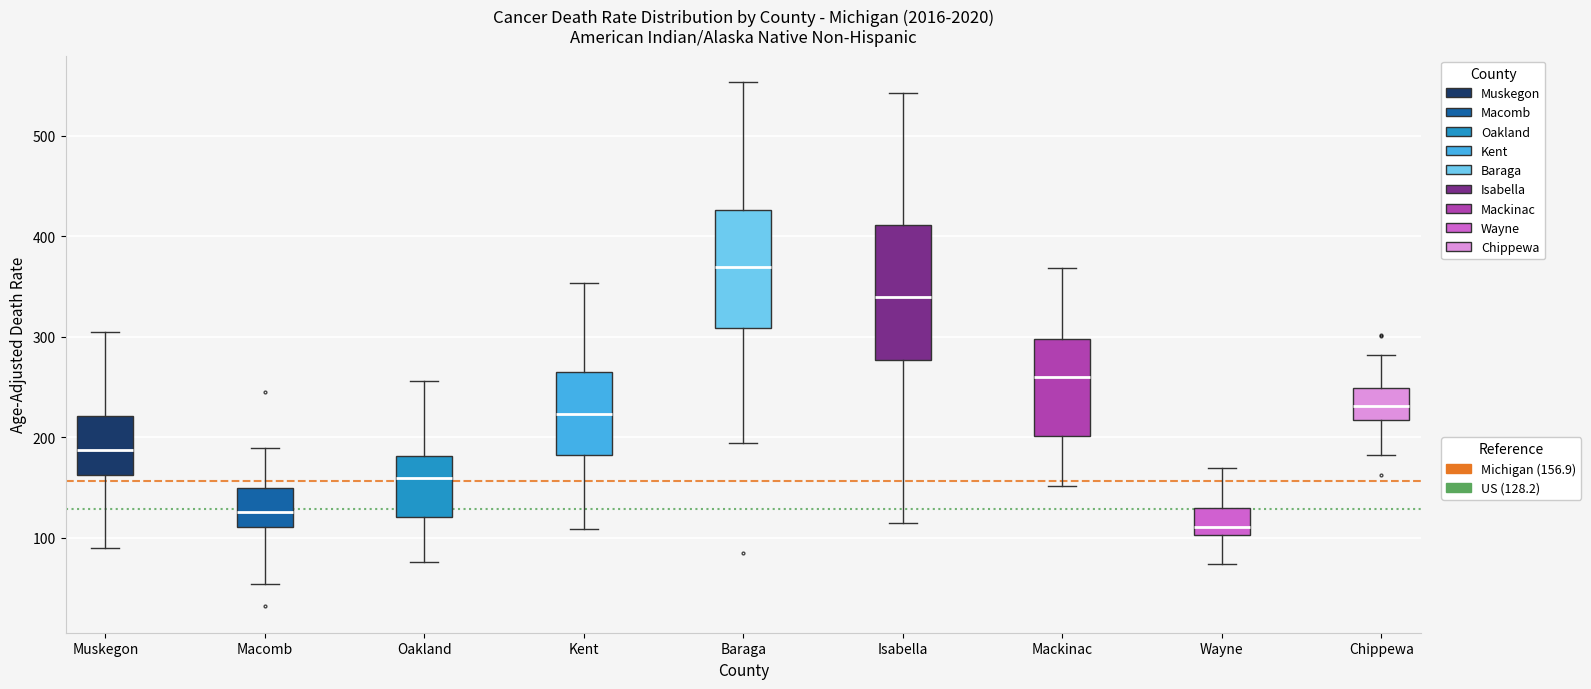

Reading left to right, transcribe this box plot: for each box, give where its median line is, the range the box spans, and where its two whiskers end, as read against the y-axis. The values are not printed on the chart, so give them approximately, as read against the axis.

Muskegon: median 190, box 160 to 220, whiskers 90 to 310
Macomb: median 130, box 110 to 150, whiskers 50 to 190
Oakland: median 160, box 120 to 180, whiskers 80 to 260
Kent: median 220, box 180 to 260, whiskers 110 to 350
Baraga: median 370, box 310 to 430, whiskers 190 to 550
Isabella: median 340, box 280 to 410, whiskers 110 to 540
Mackinac: median 260, box 200 to 300, whiskers 150 to 370
Wayne: median 110, box 100 to 130, whiskers 70 to 170
Chippewa: median 230, box 220 to 250, whiskers 180 to 280